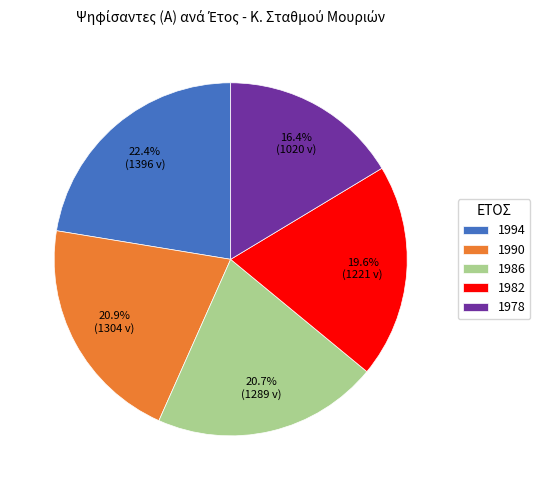

The 1990 slice represents 34% of the pie. True or false?

False